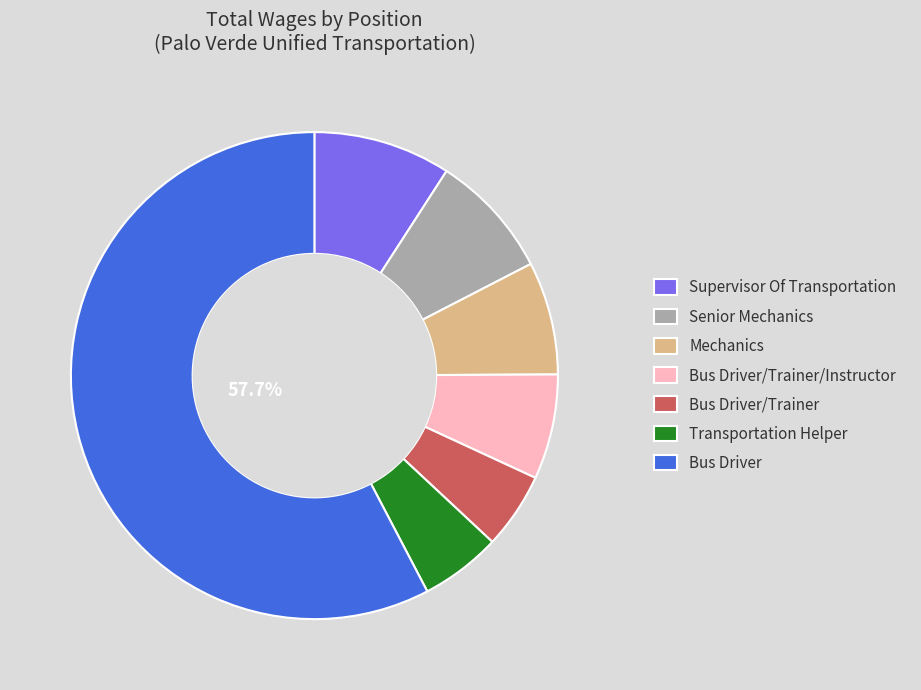

The Mechanics slice represents 8% of the pie. True or false?

True